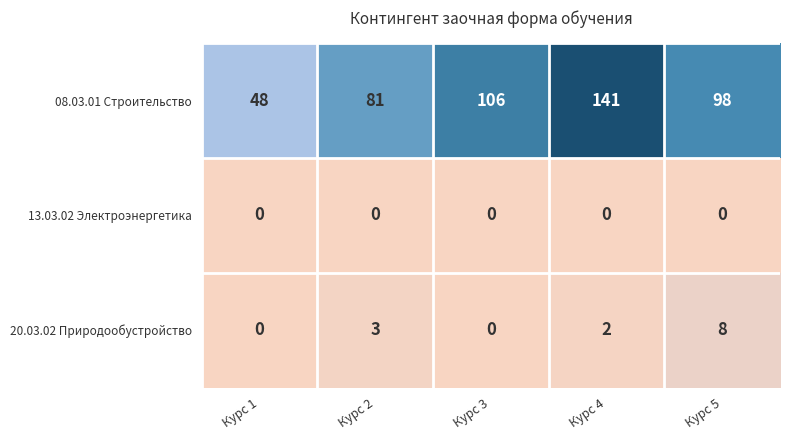

Reading right to left, transcribe all the data shown in this chart.

08.03.01 Строительство: 98	141	106	81	48
13.03.02 Электроэнергетика: 0	0	0	0	0
20.03.02 Природообустройство: 8	2	0	3	0